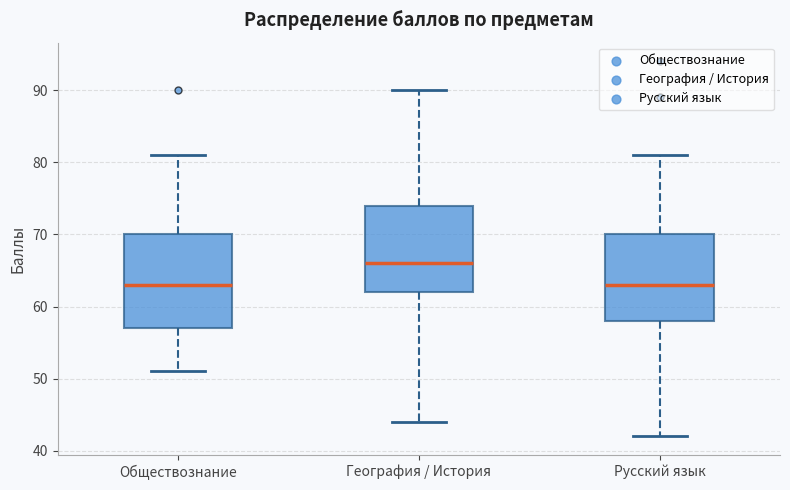

Reading left to right, read every box against the y-axis: the position of its median line, the range the box covers, and the ends of its whiskers. The values are not printed on the chart, so give them approximately, as read against the axis.

Обществознание: median 63, box 57 to 70, whiskers 51 to 81
География / История: median 66, box 62 to 74, whiskers 44 to 90
Русский язык: median 63, box 58 to 70, whiskers 42 to 81